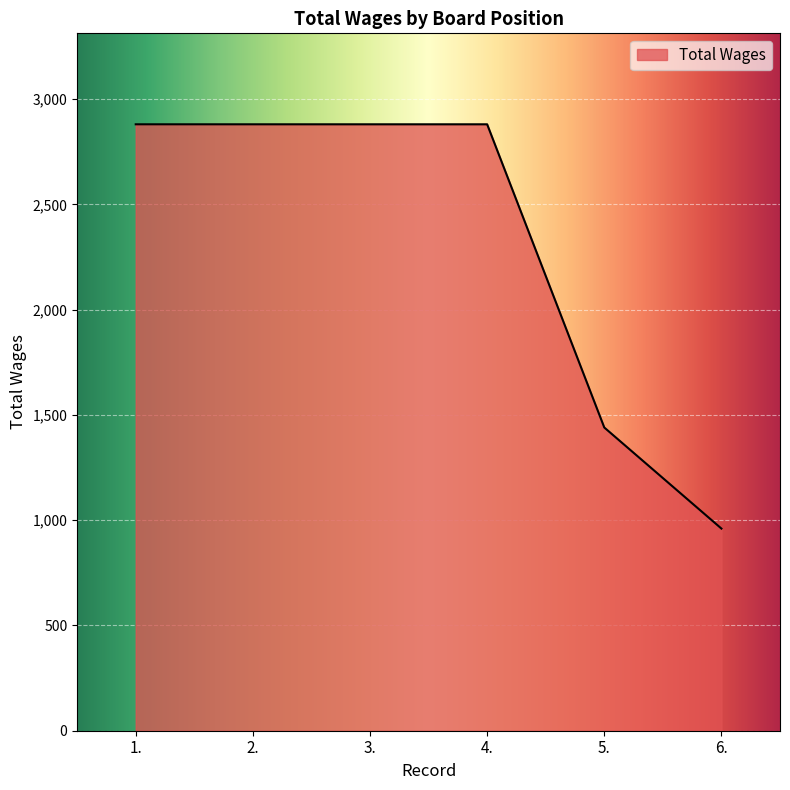

How many values are below 2880?

2